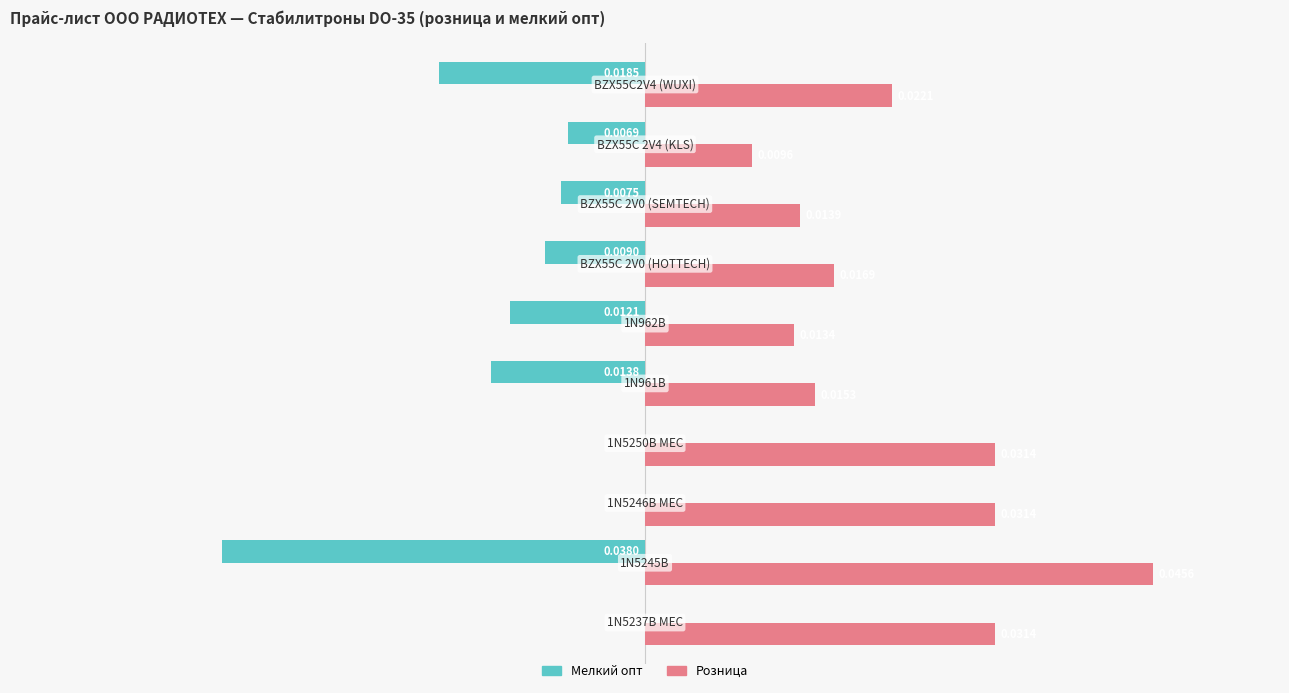

Which series has the largest total across all categories?

Розница